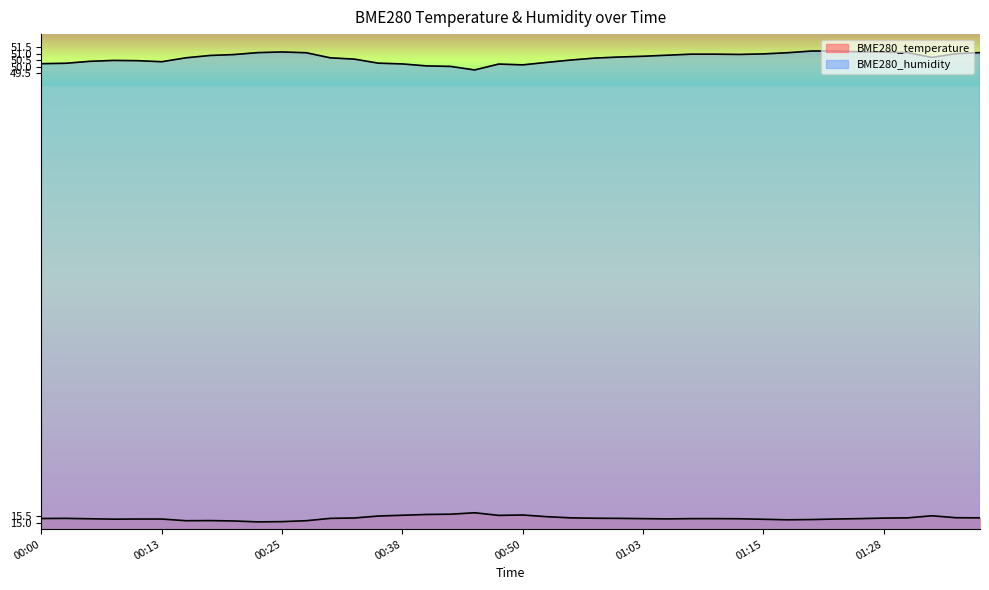

Reading left to right, what are all the values shown in this chart?

BME280_temperature: 15.3	15.3	15.3	15.3	15.3	15.3	15.2	15.2	15.1	15.1	15.1	15.2	15.3	15.4	15.5	15.6	15.6	15.7	15.8	15.6	15.6	15.5	15.4	15.3	15.3	15.3	15.3	15.3	15.3	15.3	15.3	15.2	15.2	15.3	15.3	15.3	15.4	15.5	15.4	15.4
BME280_humidity: 50.2	50.3	50.4	50.5	50.5	50.4	50.7	50.9	50.9	51.1	51.1	51.1	50.7	50.6	50.3	50.2	50.1	50.0	49.8	50.2	50.1	50.3	50.5	50.7	50.7	50.8	50.9	51.0	51.0	50.9	51.0	51.1	51.2	51.2	51.1	51.1	51.1	50.7	51.0	51.1